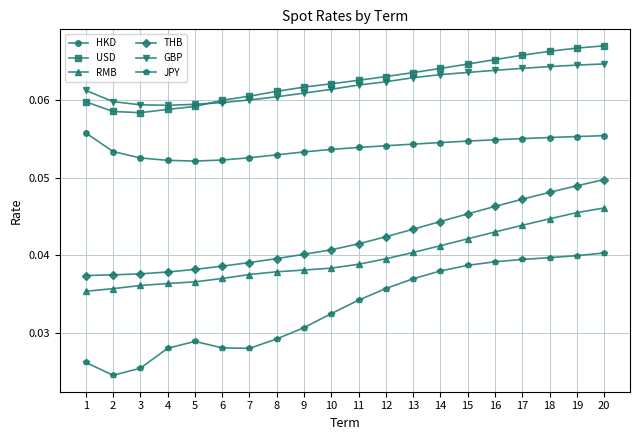

Which series has the widest spread of values?

JPY